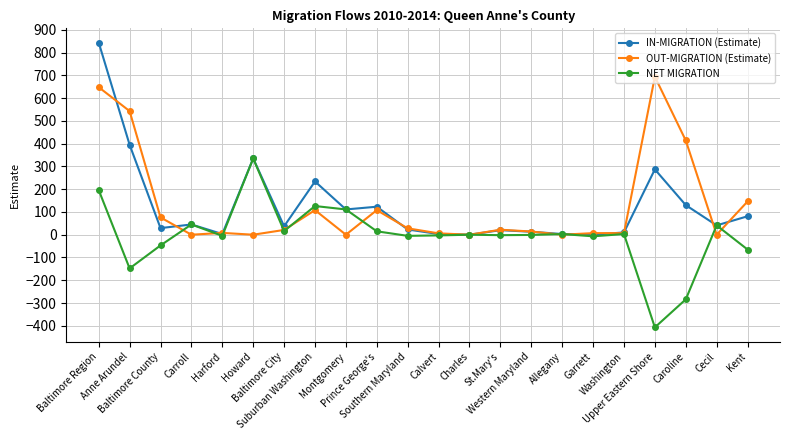

What is the total value across all series at Baltimore City?

74